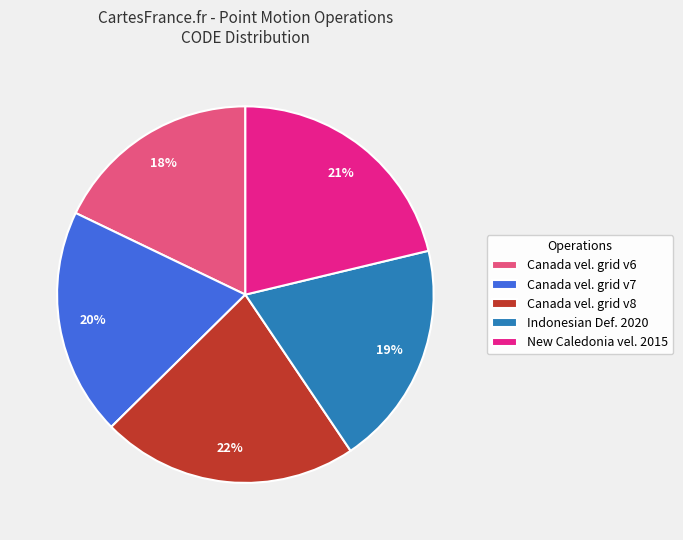

Between Canada vel. grid v6 and Indonesian Def. 2020, which is larger?

Indonesian Def. 2020